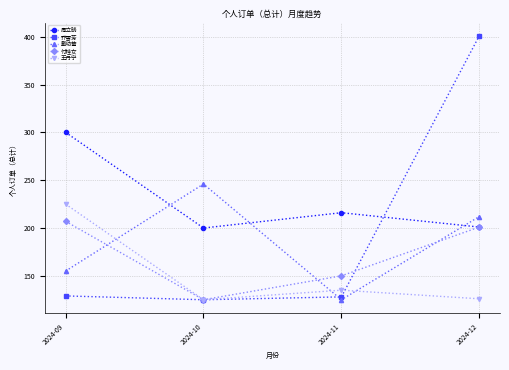

What is the difference between the maximum and minimum values in the 周立晓 series?

100